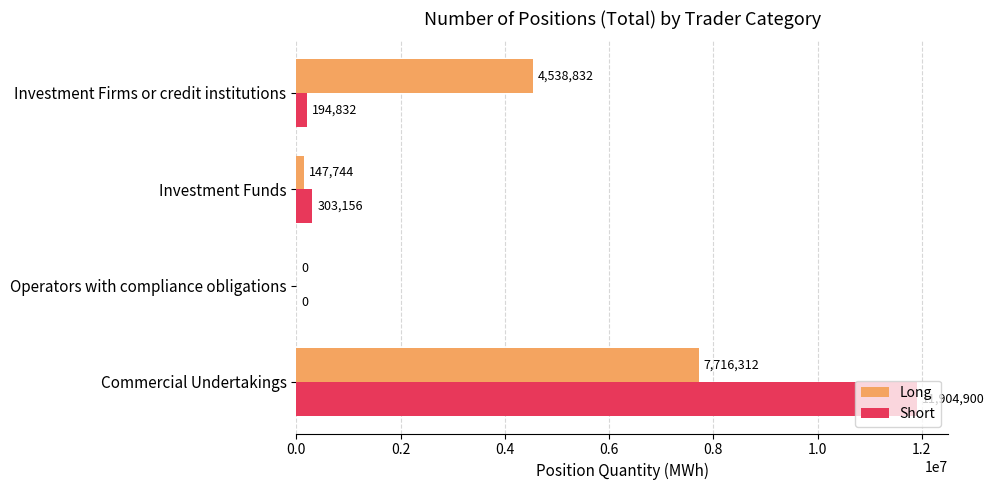

Which series has the widest spread of values?

Short